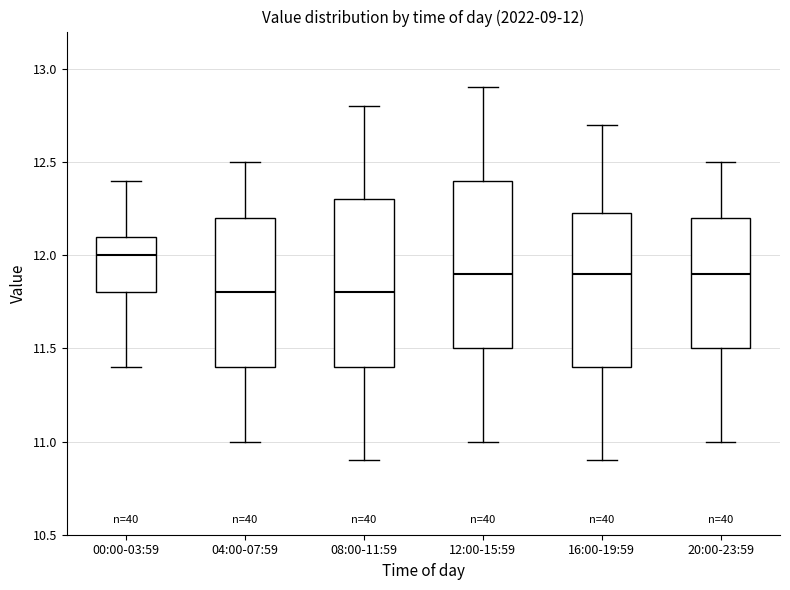

Which box's median line is the highest?

00:00-03:59